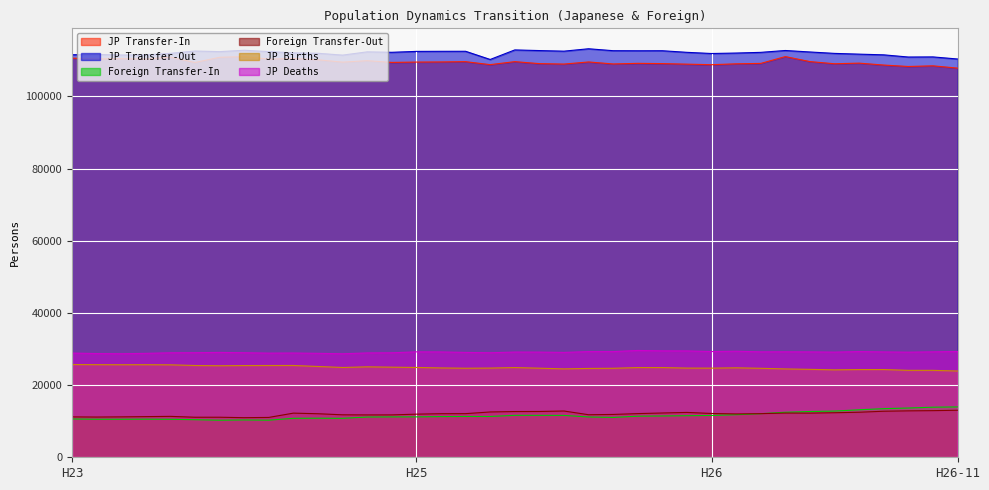

Is the value of JP Deaths at H26 greater than the value of JP Transfer-Out at H26?

No